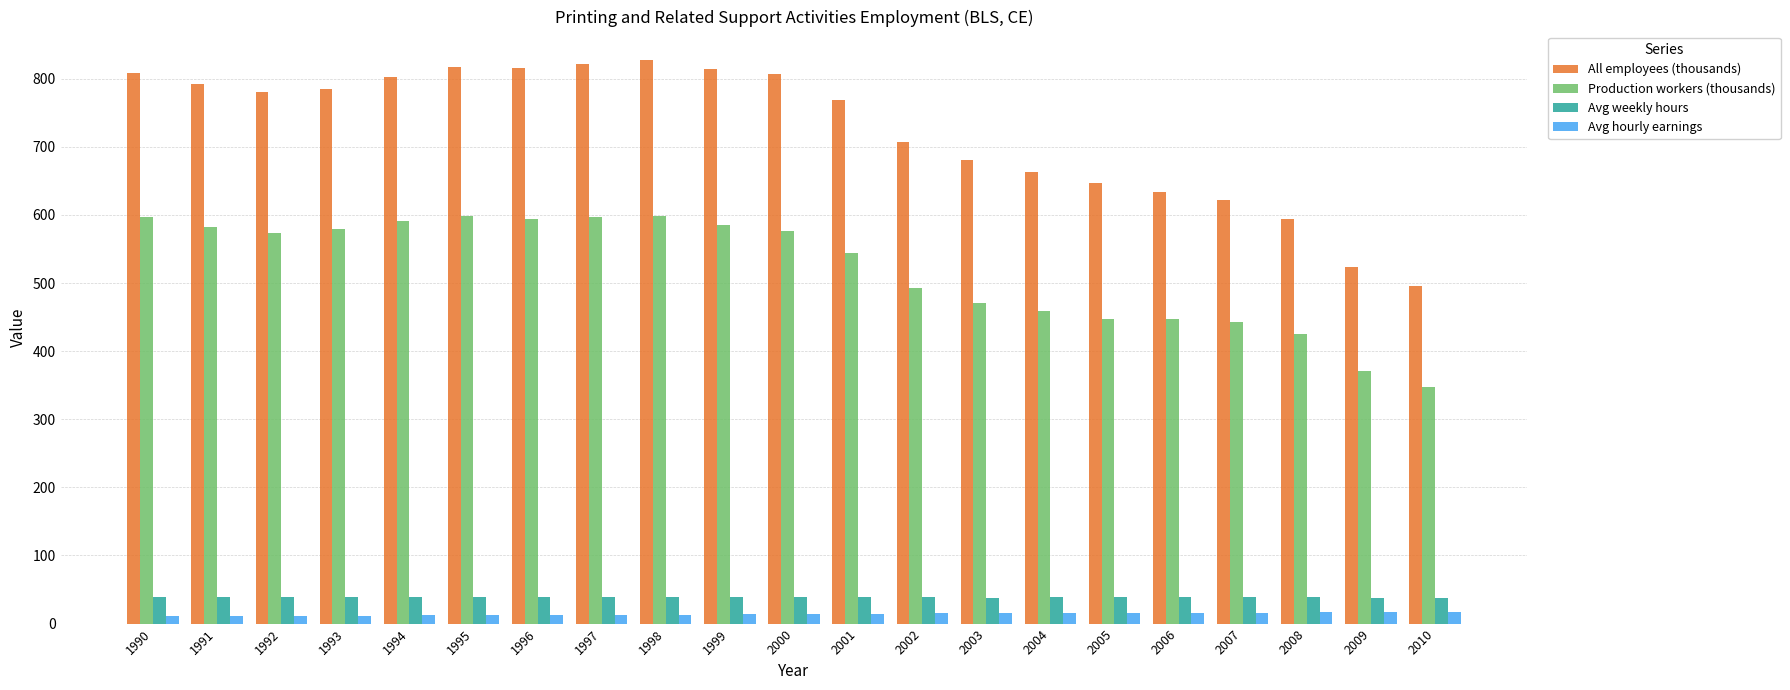

The Avg hourly earnings series shows 15.8 at 2006. True or false?

True